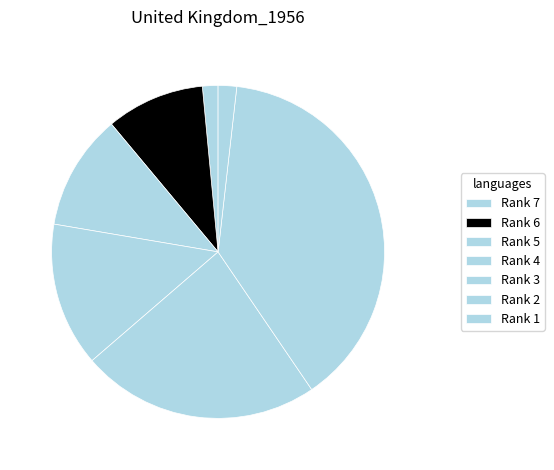

What is the total percentage of Rank 5 and Rank 6?

20.8%